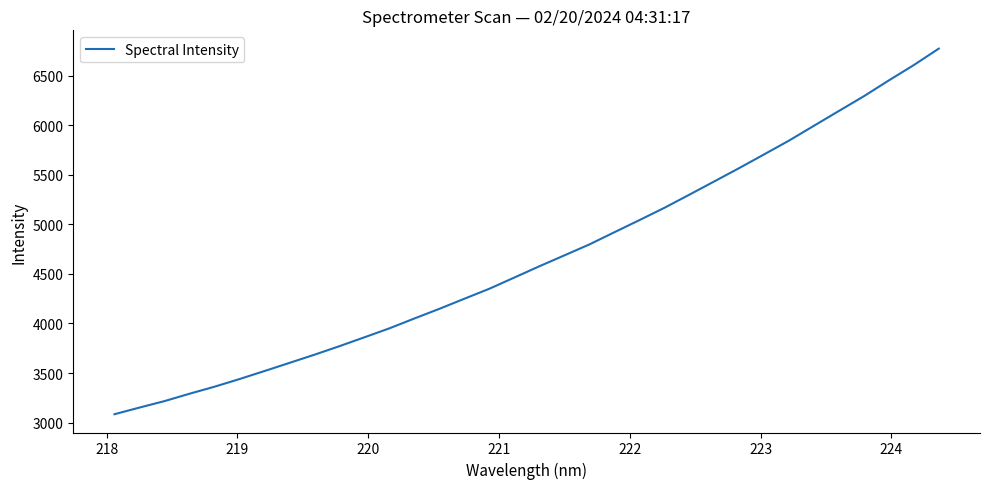

What is the greatest value displayed?

6771.5